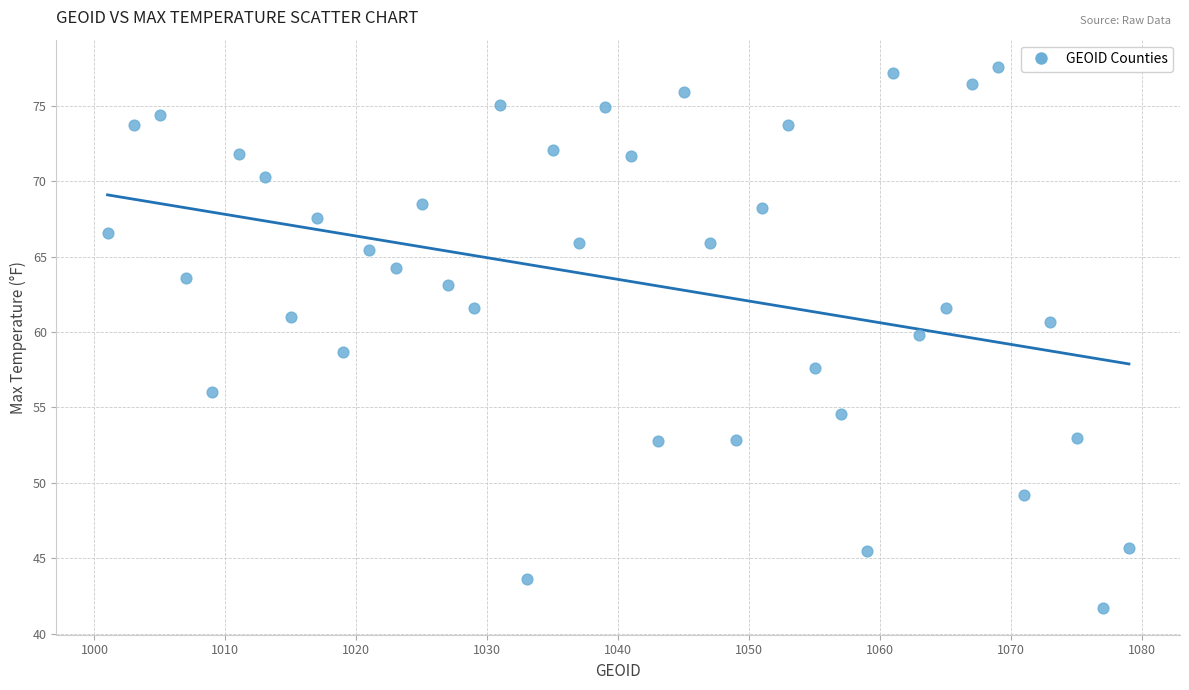

What is the range of Y values (max minus min)?

35.9